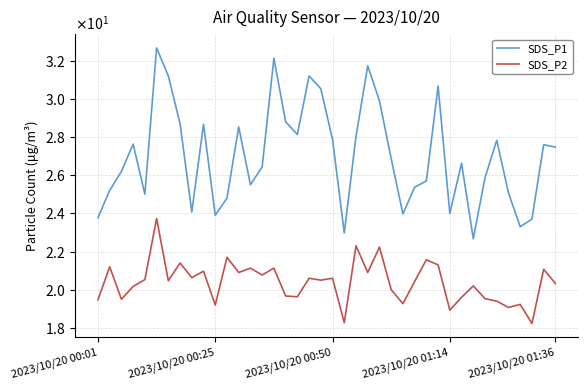

Does the chart have visible grid lines?

Yes